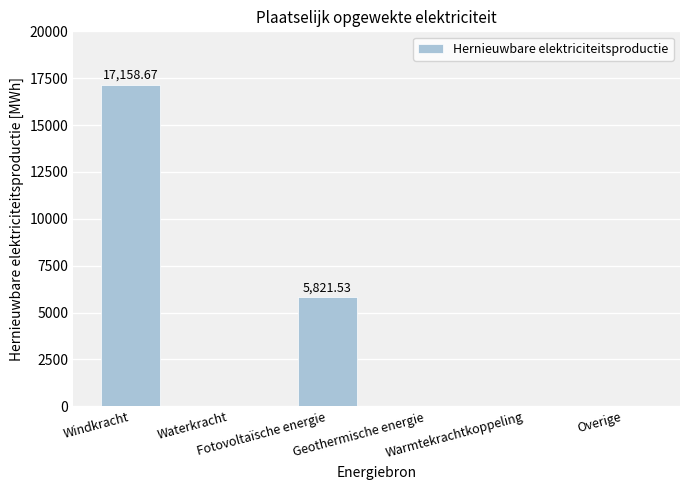

The chart shows a value of -6566.0 at Waterkracht. True or false?

False